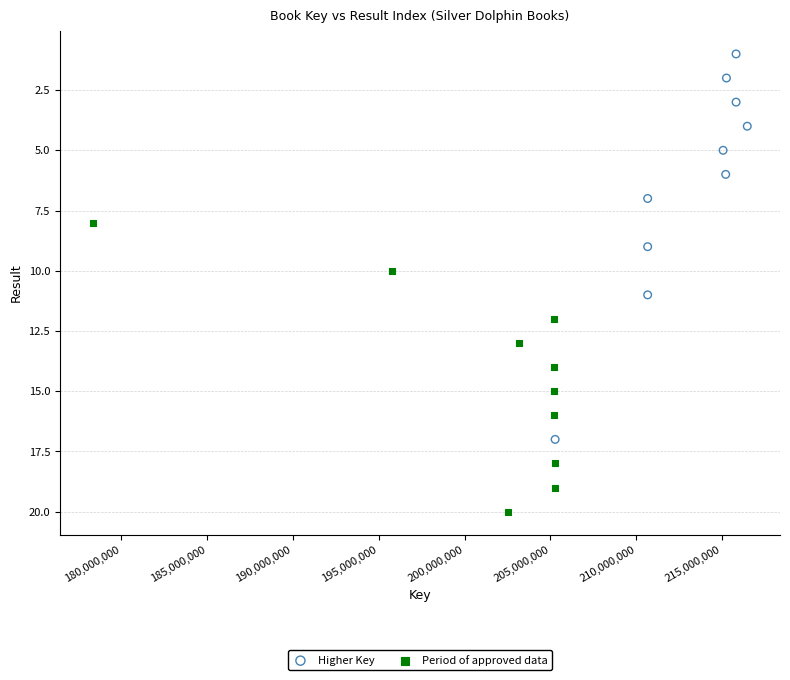

Which series reaches the maximum Y coordinate?

Period of approved data